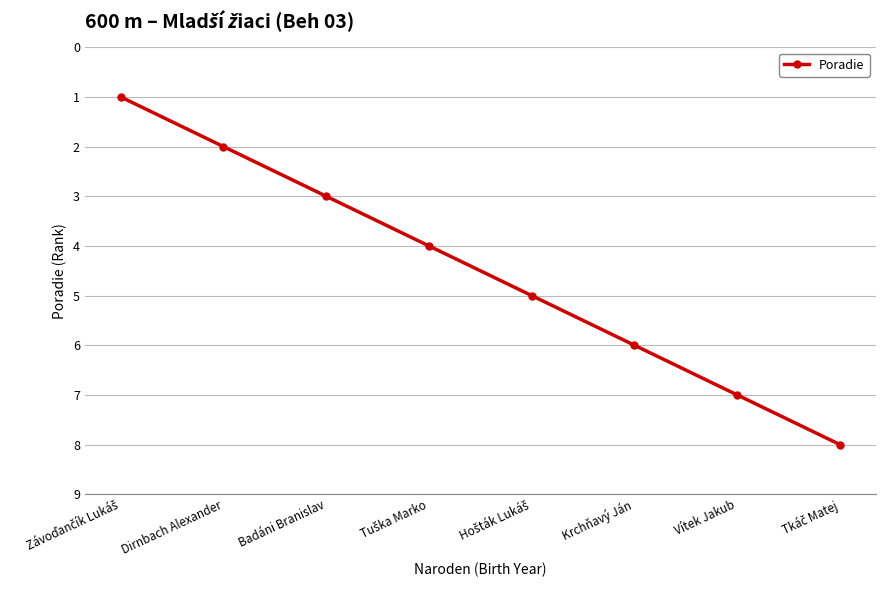

What is the maximum value shown in the chart?

8